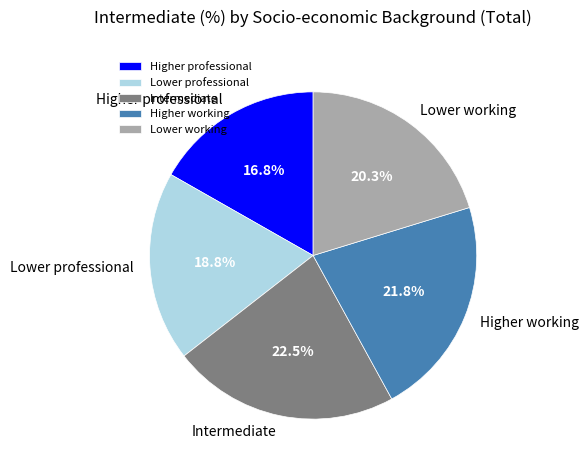

What percentage is the Higher working slice, to the nearest percent?

22%